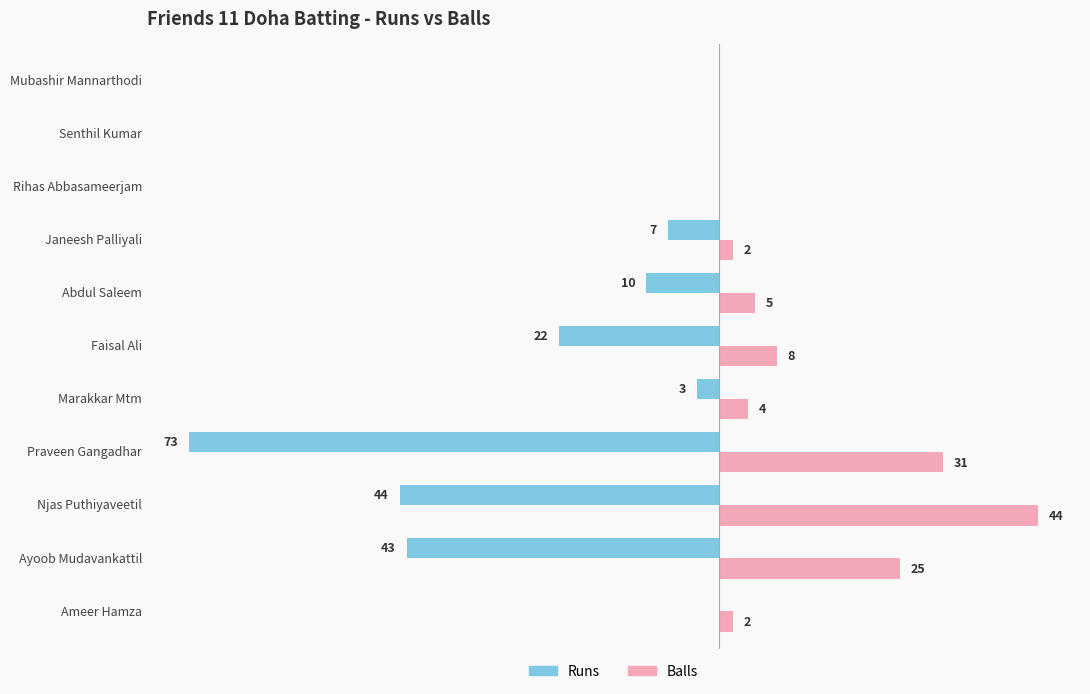

Between Praveen Gangadhar and Marakkar Mtm, which series saw the biggest shift?

Runs